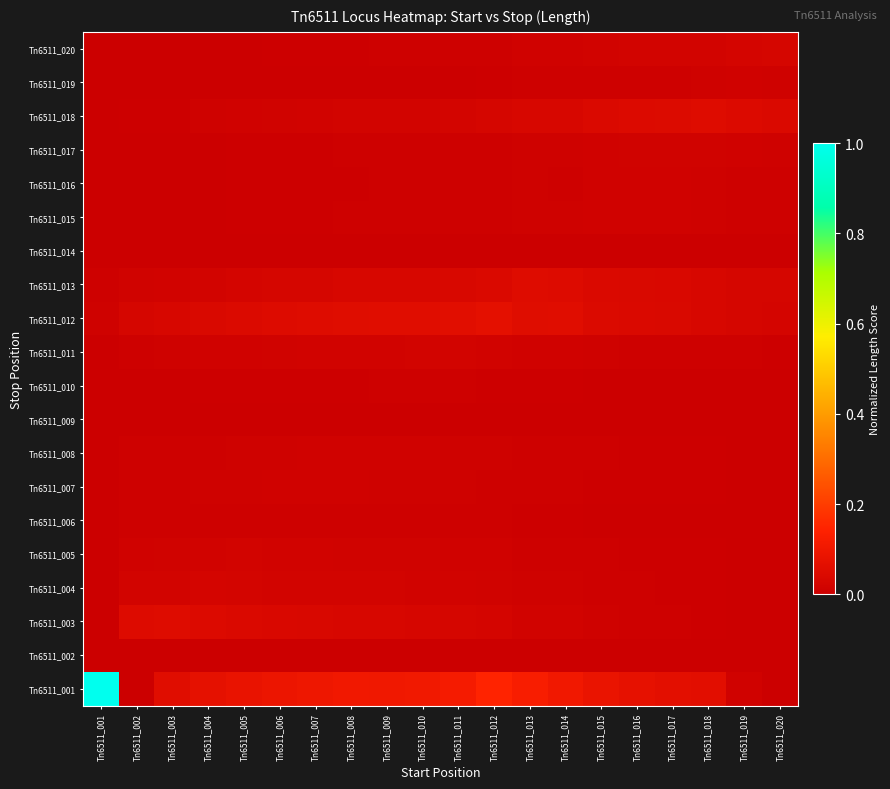

Reading right to left, transcribe all the data shown in this chart.

Tn6511_001: Tn6511_020=0.0	Tn6511_019=0.0	Tn6511_018=0.1	Tn6511_017=0.1	Tn6511_016=0.1	Tn6511_015=0.1	Tn6511_014=0.1	Tn6511_013=0.1	Tn6511_012=0.1	Tn6511_011=0.1	Tn6511_010=0.1	Tn6511_009=0.1	Tn6511_008=0.1	Tn6511_007=0.1	Tn6511_006=0.1	Tn6511_005=0.1	Tn6511_004=0.1	Tn6511_003=0.1	Tn6511_002=0.0	Tn6511_001=1.0
Tn6511_002: Tn6511_020=0.0	Tn6511_019=0.0	Tn6511_018=0.0	Tn6511_017=0.0	Tn6511_016=0.0	Tn6511_015=0.0	Tn6511_014=0.0	Tn6511_013=0.0	Tn6511_012=0.0	Tn6511_011=0.0	Tn6511_010=0.0	Tn6511_009=0.0	Tn6511_008=0.0	Tn6511_007=0.0	Tn6511_006=0.0	Tn6511_005=0.0	Tn6511_004=0.0	Tn6511_003=0.0	Tn6511_002=0.0	Tn6511_001=0.0
Tn6511_003: Tn6511_020=0.0	Tn6511_019=0.0	Tn6511_018=0.0	Tn6511_017=0.0	Tn6511_016=0.0	Tn6511_015=0.0	Tn6511_014=0.0	Tn6511_013=0.0	Tn6511_012=0.0	Tn6511_011=0.0	Tn6511_010=0.0	Tn6511_009=0.0	Tn6511_008=0.0	Tn6511_007=0.0	Tn6511_006=0.0	Tn6511_005=0.0	Tn6511_004=0.0	Tn6511_003=0.1	Tn6511_002=0.0	Tn6511_001=0.0
Tn6511_004: Tn6511_020=0.0	Tn6511_019=0.0	Tn6511_018=0.0	Tn6511_017=0.0	Tn6511_016=0.0	Tn6511_015=0.0	Tn6511_014=0.0	Tn6511_013=0.0	Tn6511_012=0.0	Tn6511_011=0.0	Tn6511_010=0.0	Tn6511_009=0.0	Tn6511_008=0.0	Tn6511_007=0.0	Tn6511_006=0.0	Tn6511_005=0.0	Tn6511_004=0.0	Tn6511_003=0.0	Tn6511_002=0.0	Tn6511_001=0.0
Tn6511_005: Tn6511_020=0.0	Tn6511_019=0.0	Tn6511_018=0.0	Tn6511_017=0.0	Tn6511_016=0.0	Tn6511_015=0.0	Tn6511_014=0.0	Tn6511_013=0.0	Tn6511_012=0.0	Tn6511_011=0.0	Tn6511_010=0.0	Tn6511_009=0.0	Tn6511_008=0.0	Tn6511_007=0.0	Tn6511_006=0.0	Tn6511_005=0.0	Tn6511_004=0.0	Tn6511_003=0.0	Tn6511_002=0.0	Tn6511_001=0.0
Tn6511_006: Tn6511_020=0.0	Tn6511_019=0.0	Tn6511_018=0.0	Tn6511_017=0.0	Tn6511_016=0.0	Tn6511_015=0.0	Tn6511_014=0.0	Tn6511_013=0.0	Tn6511_012=0.0	Tn6511_011=0.0	Tn6511_010=0.0	Tn6511_009=0.0	Tn6511_008=0.0	Tn6511_007=0.0	Tn6511_006=0.0	Tn6511_005=0.0	Tn6511_004=0.0	Tn6511_003=0.0	Tn6511_002=0.0	Tn6511_001=0.0
Tn6511_007: Tn6511_020=0.0	Tn6511_019=0.0	Tn6511_018=0.0	Tn6511_017=0.0	Tn6511_016=0.0	Tn6511_015=0.0	Tn6511_014=0.0	Tn6511_013=0.0	Tn6511_012=0.0	Tn6511_011=0.0	Tn6511_010=0.0	Tn6511_009=0.0	Tn6511_008=0.0	Tn6511_007=0.0	Tn6511_006=0.0	Tn6511_005=0.0	Tn6511_004=0.0	Tn6511_003=0.0	Tn6511_002=0.0	Tn6511_001=0.0
Tn6511_008: Tn6511_020=0.0	Tn6511_019=0.0	Tn6511_018=0.0	Tn6511_017=0.0	Tn6511_016=0.0	Tn6511_015=0.0	Tn6511_014=0.0	Tn6511_013=0.0	Tn6511_012=0.0	Tn6511_011=0.0	Tn6511_010=0.0	Tn6511_009=0.0	Tn6511_008=0.0	Tn6511_007=0.0	Tn6511_006=0.0	Tn6511_005=0.0	Tn6511_004=0.0	Tn6511_003=0.0	Tn6511_002=0.0	Tn6511_001=0.0
Tn6511_009: Tn6511_020=0.0	Tn6511_019=0.0	Tn6511_018=0.0	Tn6511_017=0.0	Tn6511_016=0.0	Tn6511_015=0.0	Tn6511_014=0.0	Tn6511_013=0.0	Tn6511_012=0.0	Tn6511_011=0.0	Tn6511_010=0.0	Tn6511_009=0.0	Tn6511_008=0.0	Tn6511_007=0.0	Tn6511_006=0.0	Tn6511_005=0.0	Tn6511_004=0.0	Tn6511_003=0.0	Tn6511_002=0.0	Tn6511_001=0.0
Tn6511_010: Tn6511_020=0.0	Tn6511_019=0.0	Tn6511_018=0.0	Tn6511_017=0.0	Tn6511_016=0.0	Tn6511_015=0.0	Tn6511_014=0.0	Tn6511_013=0.0	Tn6511_012=0.0	Tn6511_011=0.0	Tn6511_010=0.0	Tn6511_009=0.0	Tn6511_008=0.0	Tn6511_007=0.0	Tn6511_006=0.0	Tn6511_005=0.0	Tn6511_004=0.0	Tn6511_003=0.0	Tn6511_002=0.0	Tn6511_001=0.0
Tn6511_011: Tn6511_020=0.0	Tn6511_019=0.0	Tn6511_018=0.0	Tn6511_017=0.0	Tn6511_016=0.0	Tn6511_015=0.0	Tn6511_014=0.0	Tn6511_013=0.0	Tn6511_012=0.0	Tn6511_011=0.0	Tn6511_010=0.0	Tn6511_009=0.0	Tn6511_008=0.0	Tn6511_007=0.0	Tn6511_006=0.0	Tn6511_005=0.0	Tn6511_004=0.0	Tn6511_003=0.0	Tn6511_002=0.0	Tn6511_001=0.0
Tn6511_012: Tn6511_020=0.0	Tn6511_019=0.0	Tn6511_018=0.0	Tn6511_017=0.0	Tn6511_016=0.0	Tn6511_015=0.0	Tn6511_014=0.1	Tn6511_013=0.1	Tn6511_012=0.1	Tn6511_011=0.1	Tn6511_010=0.1	Tn6511_009=0.1	Tn6511_008=0.1	Tn6511_007=0.1	Tn6511_006=0.1	Tn6511_005=0.0	Tn6511_004=0.0	Tn6511_003=0.0	Tn6511_002=0.0	Tn6511_001=0.0
Tn6511_013: Tn6511_020=0.0	Tn6511_019=0.0	Tn6511_018=0.0	Tn6511_017=0.0	Tn6511_016=0.0	Tn6511_015=0.0	Tn6511_014=0.0	Tn6511_013=0.1	Tn6511_012=0.0	Tn6511_011=0.0	Tn6511_010=0.0	Tn6511_009=0.0	Tn6511_008=0.0	Tn6511_007=0.0	Tn6511_006=0.0	Tn6511_005=0.0	Tn6511_004=0.0	Tn6511_003=0.0	Tn6511_002=0.0	Tn6511_001=0.0
Tn6511_014: Tn6511_020=0.0	Tn6511_019=0.0	Tn6511_018=0.0	Tn6511_017=0.0	Tn6511_016=0.0	Tn6511_015=0.0	Tn6511_014=0.0	Tn6511_013=0.0	Tn6511_012=0.0	Tn6511_011=0.0	Tn6511_010=0.0	Tn6511_009=0.0	Tn6511_008=0.0	Tn6511_007=0.0	Tn6511_006=0.0	Tn6511_005=0.0	Tn6511_004=0.0	Tn6511_003=0.0	Tn6511_002=0.0	Tn6511_001=0.0
Tn6511_015: Tn6511_020=0.0	Tn6511_019=0.0	Tn6511_018=0.0	Tn6511_017=0.0	Tn6511_016=0.0	Tn6511_015=0.0	Tn6511_014=0.0	Tn6511_013=0.0	Tn6511_012=0.0	Tn6511_011=0.0	Tn6511_010=0.0	Tn6511_009=0.0	Tn6511_008=0.0	Tn6511_007=0.0	Tn6511_006=0.0	Tn6511_005=0.0	Tn6511_004=0.0	Tn6511_003=0.0	Tn6511_002=0.0	Tn6511_001=0.0
Tn6511_016: Tn6511_020=0.0	Tn6511_019=0.0	Tn6511_018=0.0	Tn6511_017=0.0	Tn6511_016=0.0	Tn6511_015=0.0	Tn6511_014=0.0	Tn6511_013=0.0	Tn6511_012=0.0	Tn6511_011=0.0	Tn6511_010=0.0	Tn6511_009=0.0	Tn6511_008=0.0	Tn6511_007=0.0	Tn6511_006=0.0	Tn6511_005=0.0	Tn6511_004=0.0	Tn6511_003=0.0	Tn6511_002=0.0	Tn6511_001=0.0
Tn6511_017: Tn6511_020=0.0	Tn6511_019=0.0	Tn6511_018=0.0	Tn6511_017=0.0	Tn6511_016=0.0	Tn6511_015=0.0	Tn6511_014=0.0	Tn6511_013=0.0	Tn6511_012=0.0	Tn6511_011=0.0	Tn6511_010=0.0	Tn6511_009=0.0	Tn6511_008=0.0	Tn6511_007=0.0	Tn6511_006=0.0	Tn6511_005=0.0	Tn6511_004=0.0	Tn6511_003=0.0	Tn6511_002=0.0	Tn6511_001=0.0
Tn6511_018: Tn6511_020=0.0	Tn6511_019=0.0	Tn6511_018=0.1	Tn6511_017=0.0	Tn6511_016=0.0	Tn6511_015=0.0	Tn6511_014=0.0	Tn6511_013=0.0	Tn6511_012=0.0	Tn6511_011=0.0	Tn6511_010=0.0	Tn6511_009=0.0	Tn6511_008=0.0	Tn6511_007=0.0	Tn6511_006=0.0	Tn6511_005=0.0	Tn6511_004=0.0	Tn6511_003=0.0	Tn6511_002=0.0	Tn6511_001=0.0
Tn6511_019: Tn6511_020=0.0	Tn6511_019=0.0	Tn6511_018=0.0	Tn6511_017=0.0	Tn6511_016=0.0	Tn6511_015=0.0	Tn6511_014=0.0	Tn6511_013=0.0	Tn6511_012=0.0	Tn6511_011=0.0	Tn6511_010=0.0	Tn6511_009=0.0	Tn6511_008=0.0	Tn6511_007=0.0	Tn6511_006=0.0	Tn6511_005=0.0	Tn6511_004=0.0	Tn6511_003=0.0	Tn6511_002=0.0	Tn6511_001=0.0
Tn6511_020: Tn6511_020=0.0	Tn6511_019=0.0	Tn6511_018=0.0	Tn6511_017=0.0	Tn6511_016=0.0	Tn6511_015=0.0	Tn6511_014=0.0	Tn6511_013=0.0	Tn6511_012=0.0	Tn6511_011=0.0	Tn6511_010=0.0	Tn6511_009=0.0	Tn6511_008=0.0	Tn6511_007=0.0	Tn6511_006=0.0	Tn6511_005=0.0	Tn6511_004=0.0	Tn6511_003=0.0	Tn6511_002=0.0	Tn6511_001=0.0